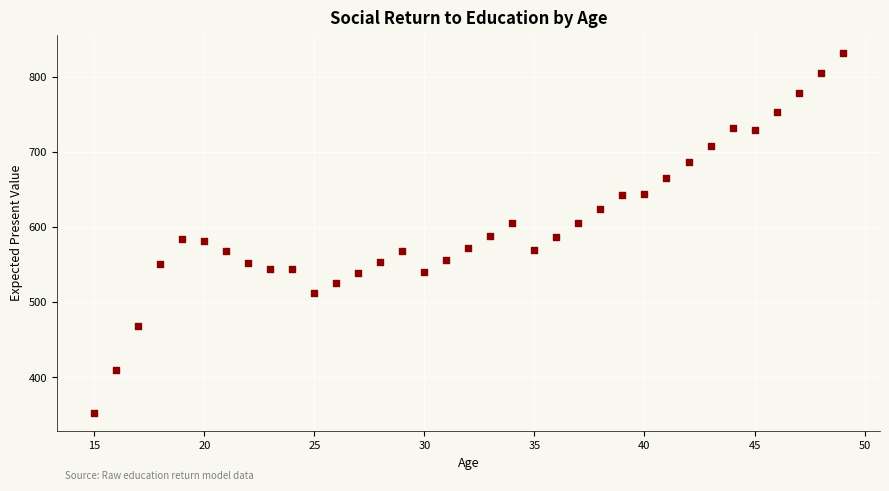

What is the range of Y values (max minus min)?

479.3